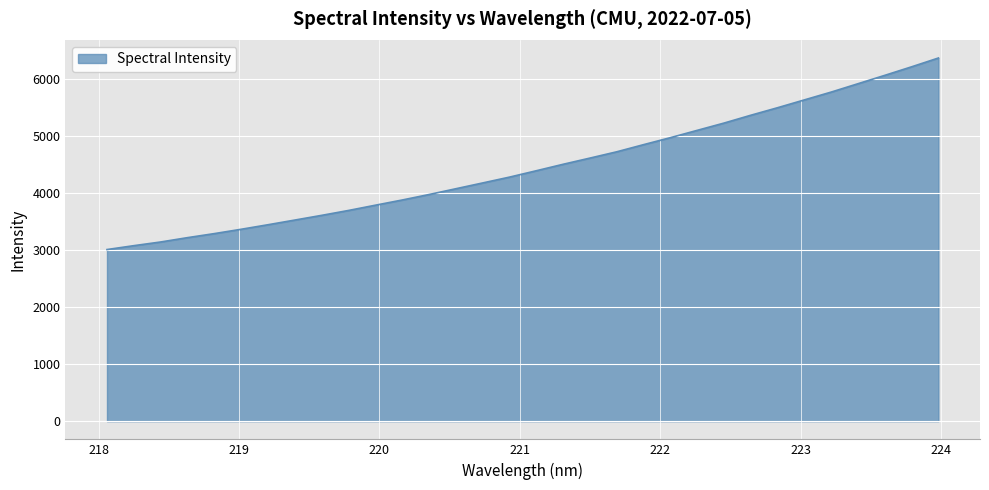

What is the maximum value shown in the chart?

6371.9